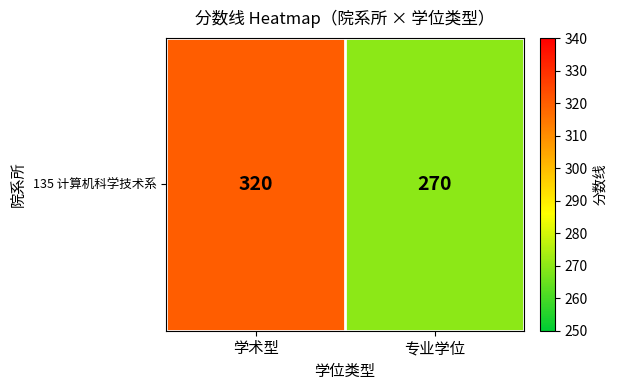

Rank the categories by value from lowest to highest.

专业学位, 学术型